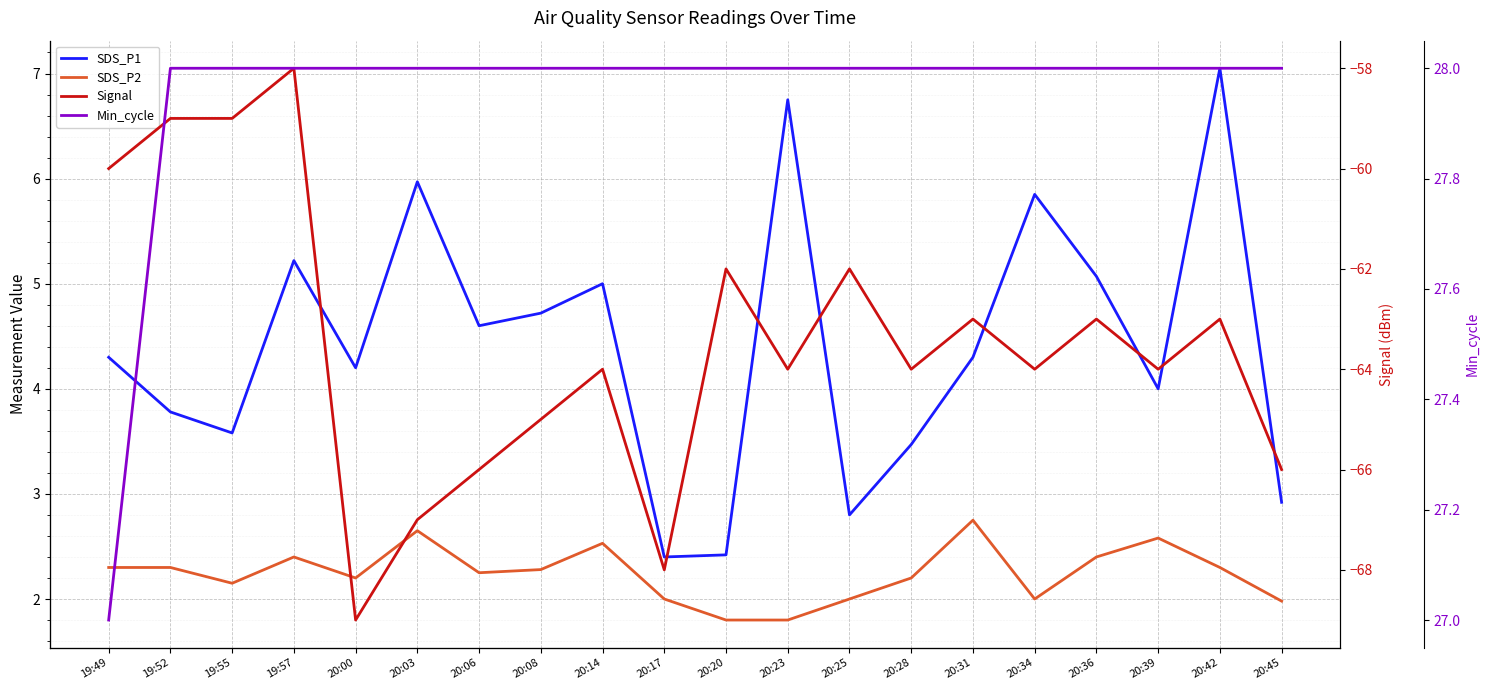

How many lines are shown in the chart?

4